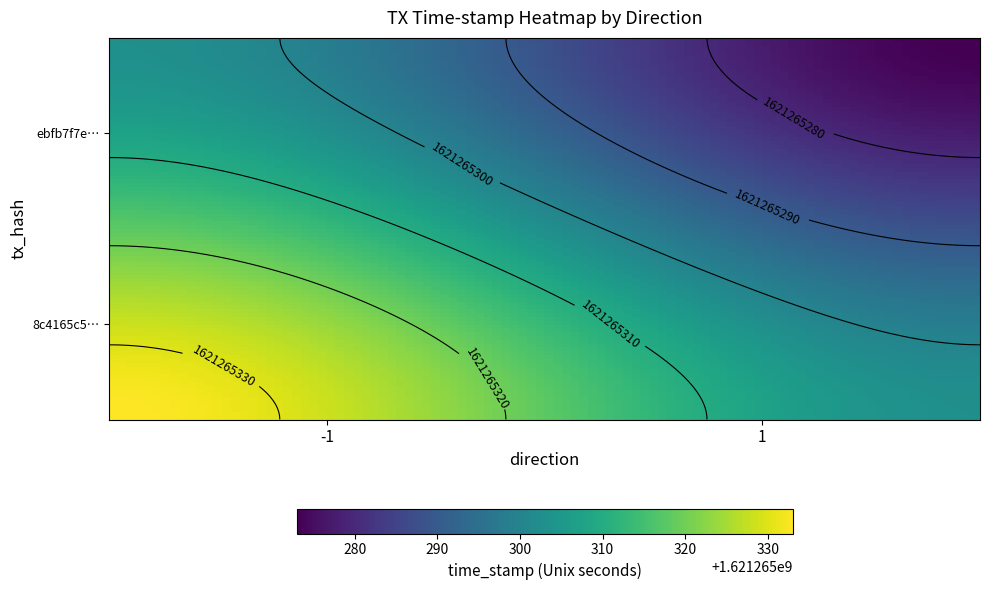

How many categories are shown in the chart?

2